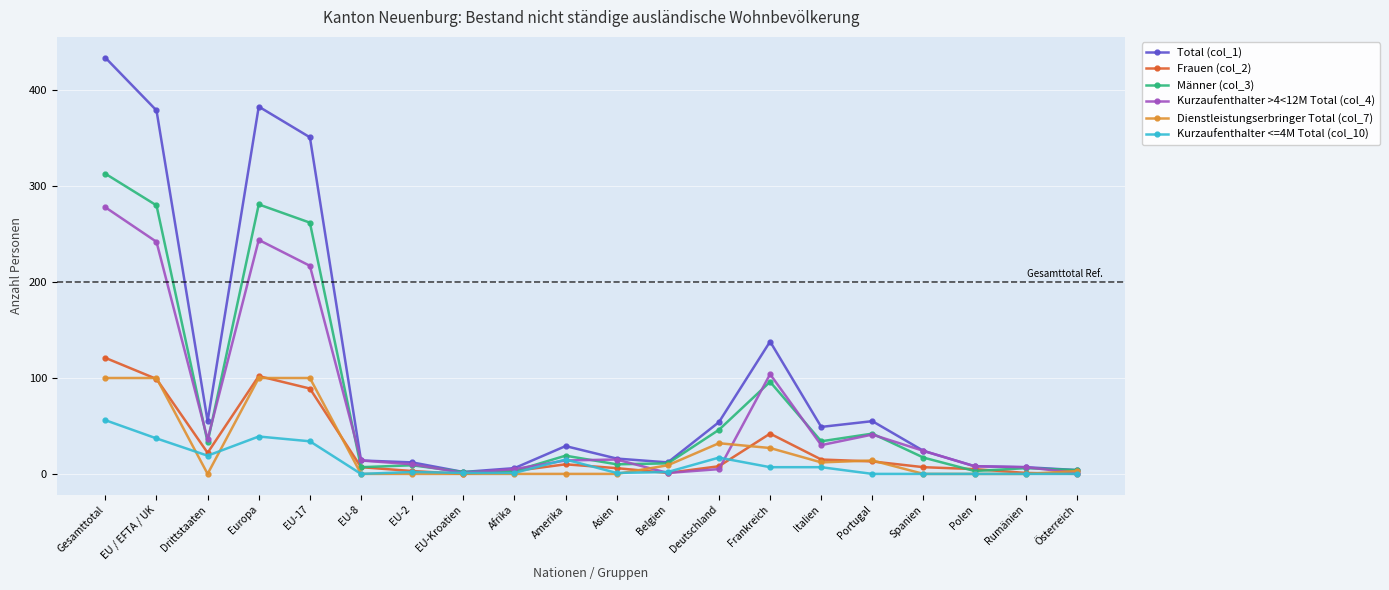

True or false: Total (col_1) has more than 2 points higher than both neighbors.

True